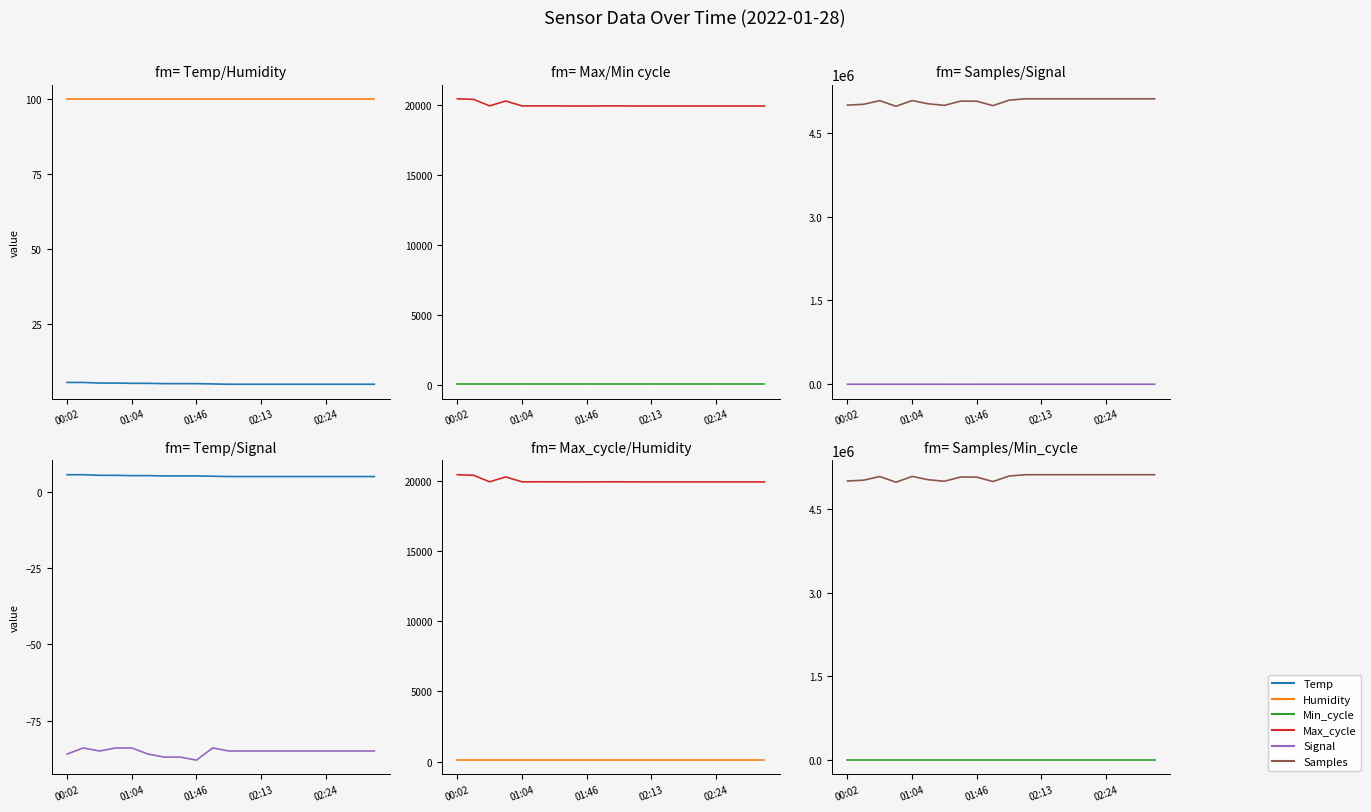

What is the sum of all Samples values?

101374941.0